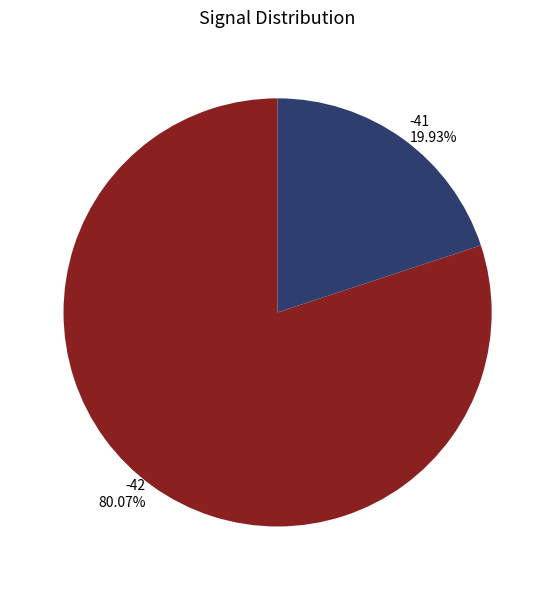

Rank the categories by value from lowest to highest.

-41 19.93%, -42 80.07%